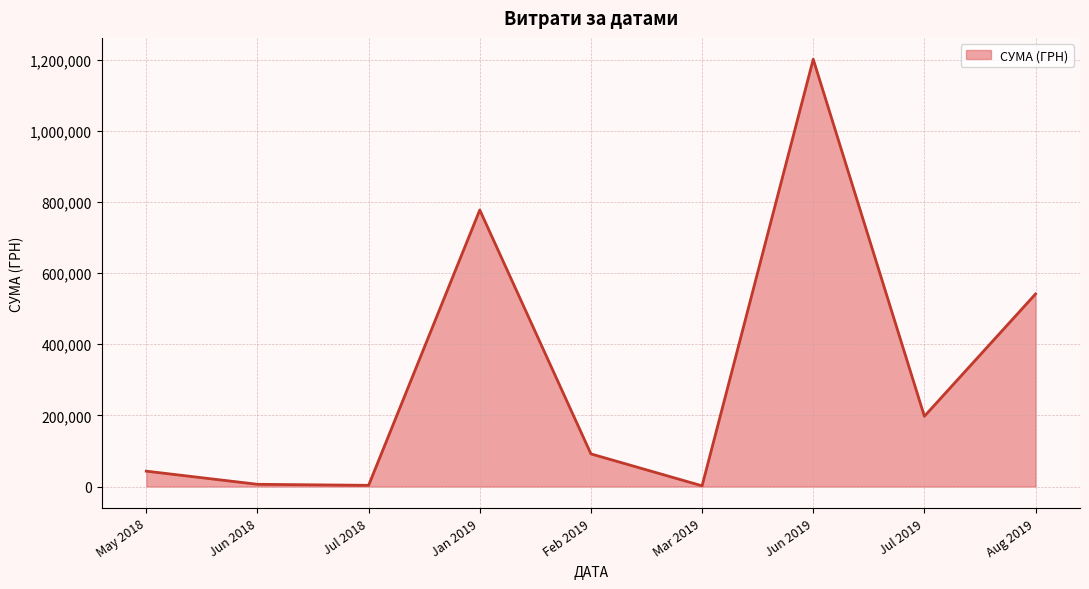

Is it true that the value at May 2018 is 43190.3?

True